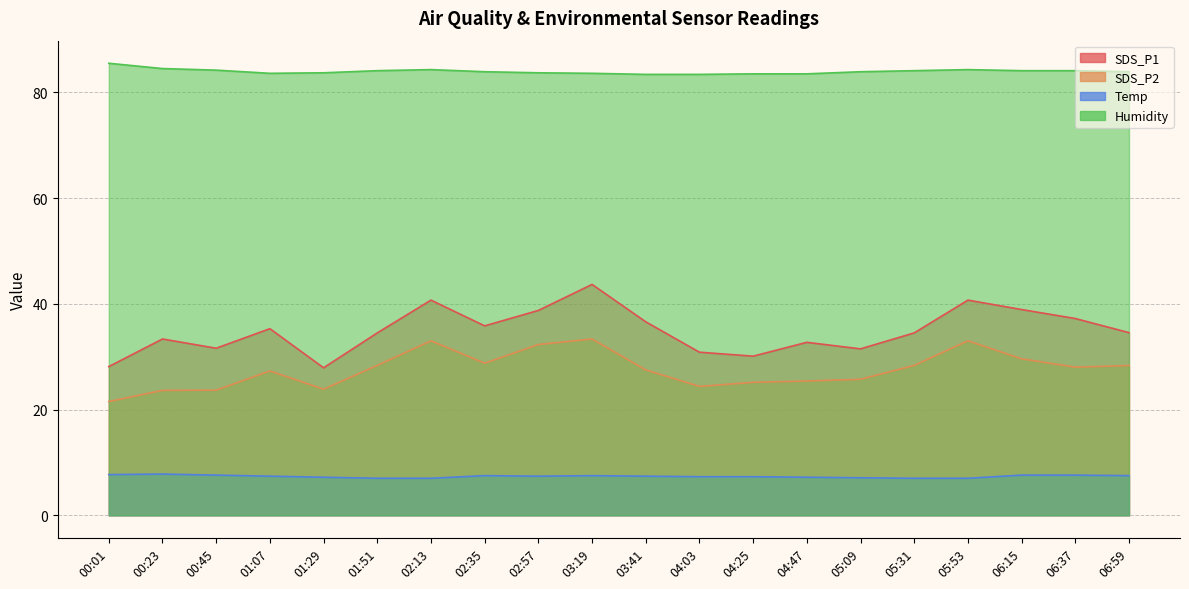

How many data points in SDS_P1 are above 34?

12